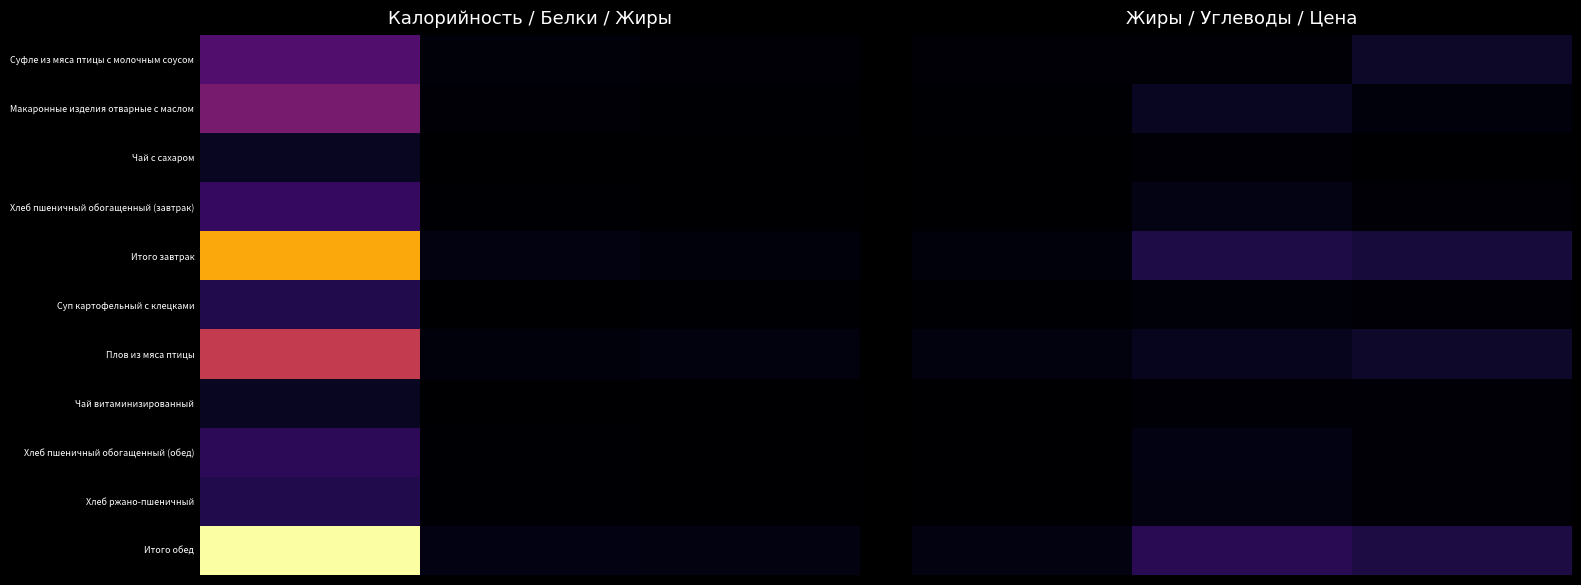

Which series has the largest total across all categories?

Итого обед